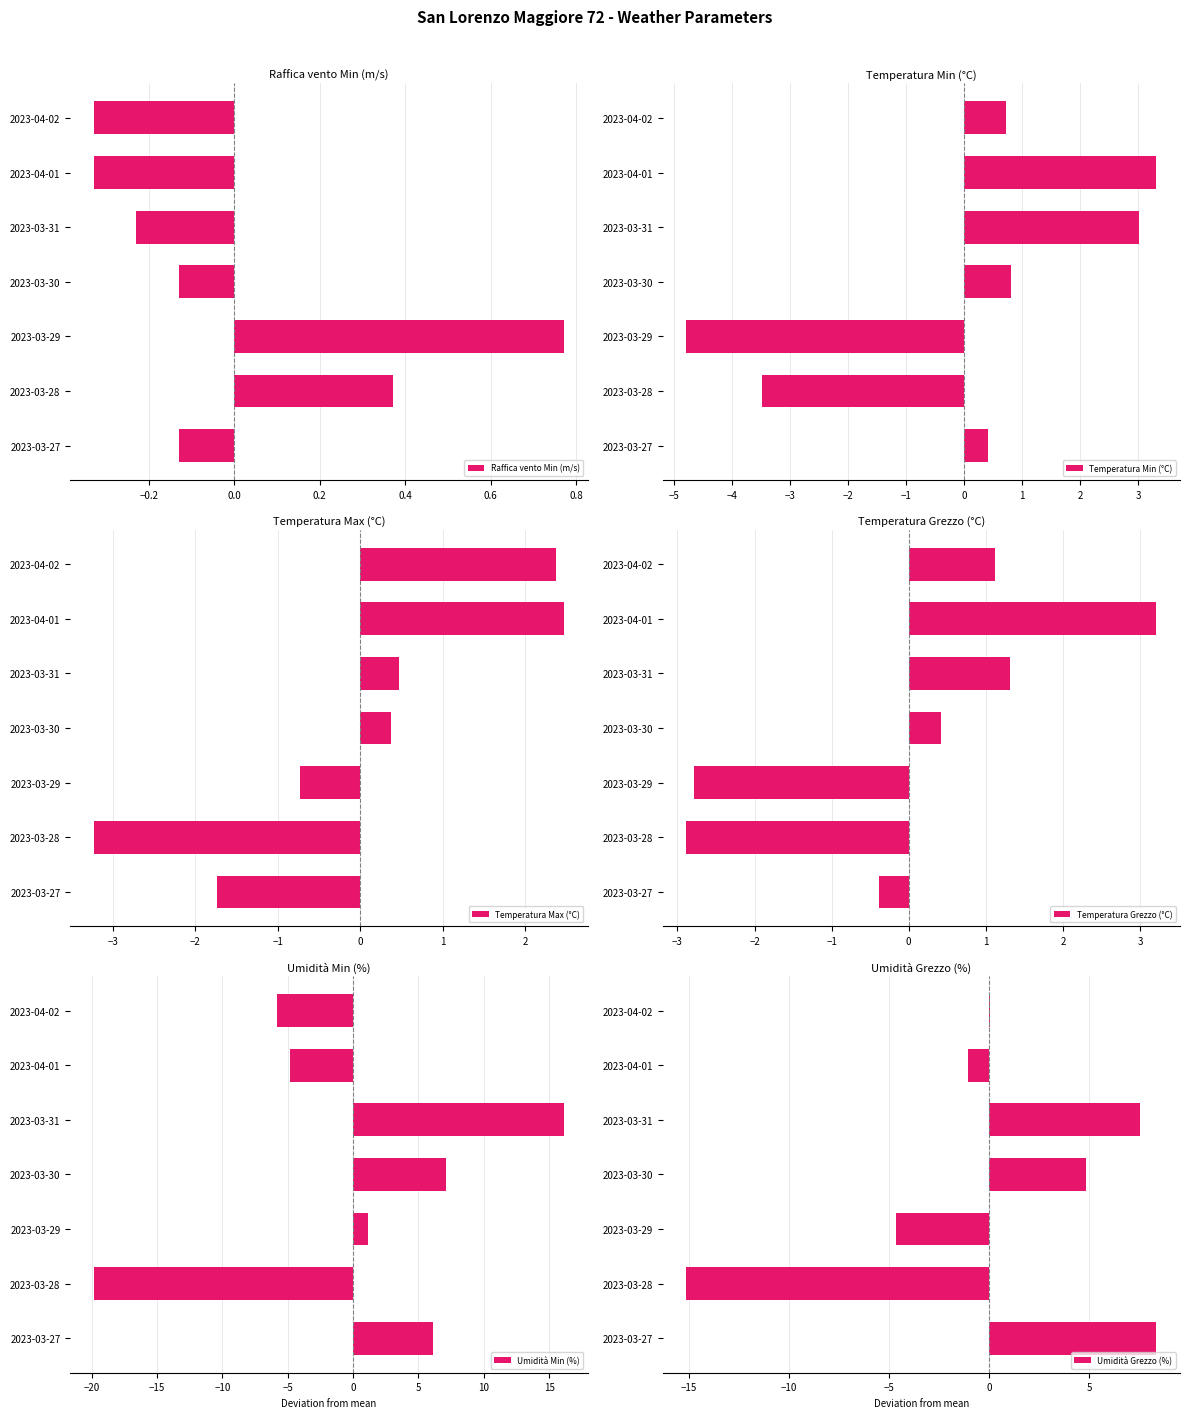

What is the lowest value of the Temperatura Min (°C) series?

-4.8